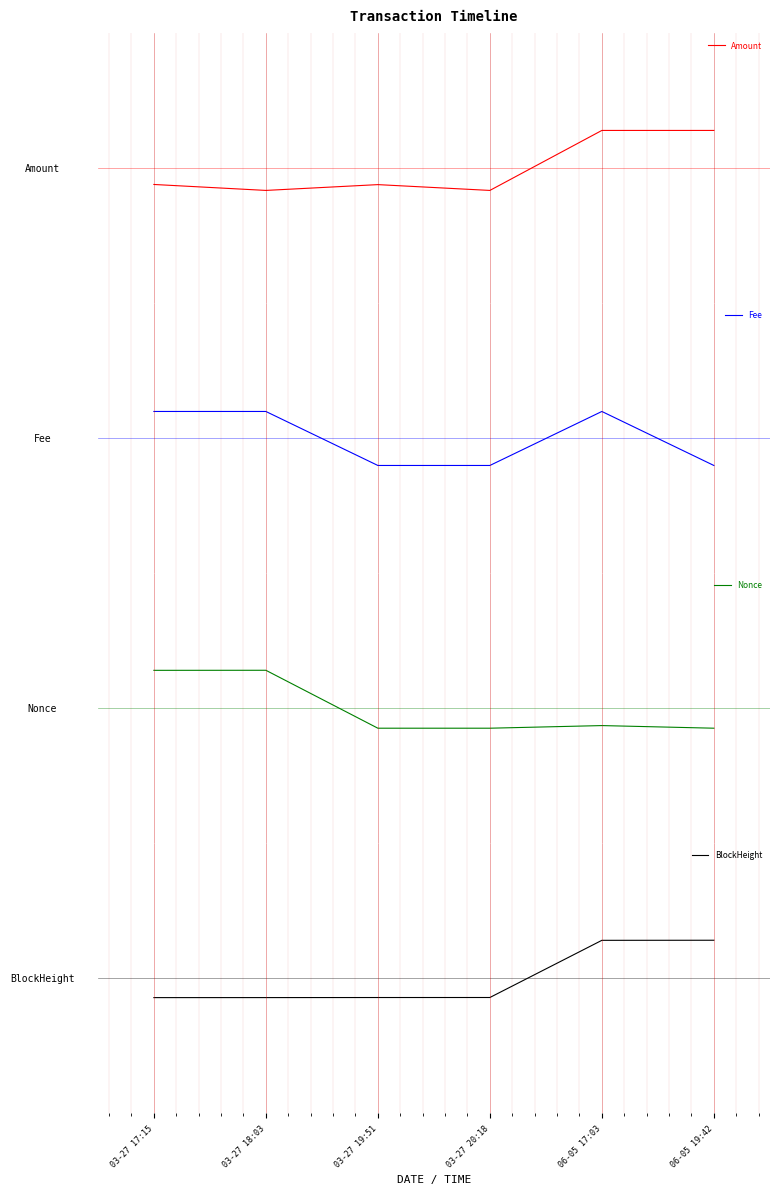

How many positive values does the Fee series have?

3